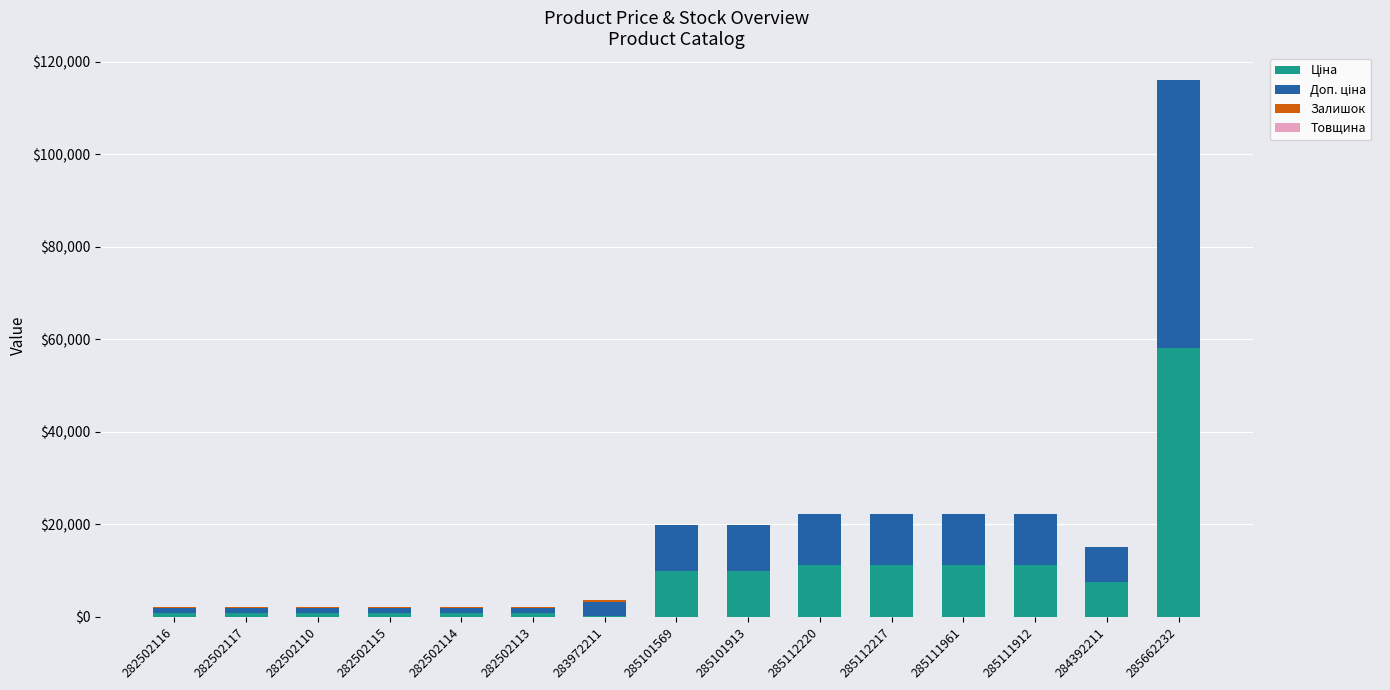

At which category is the sum across all series the highest?

285662232